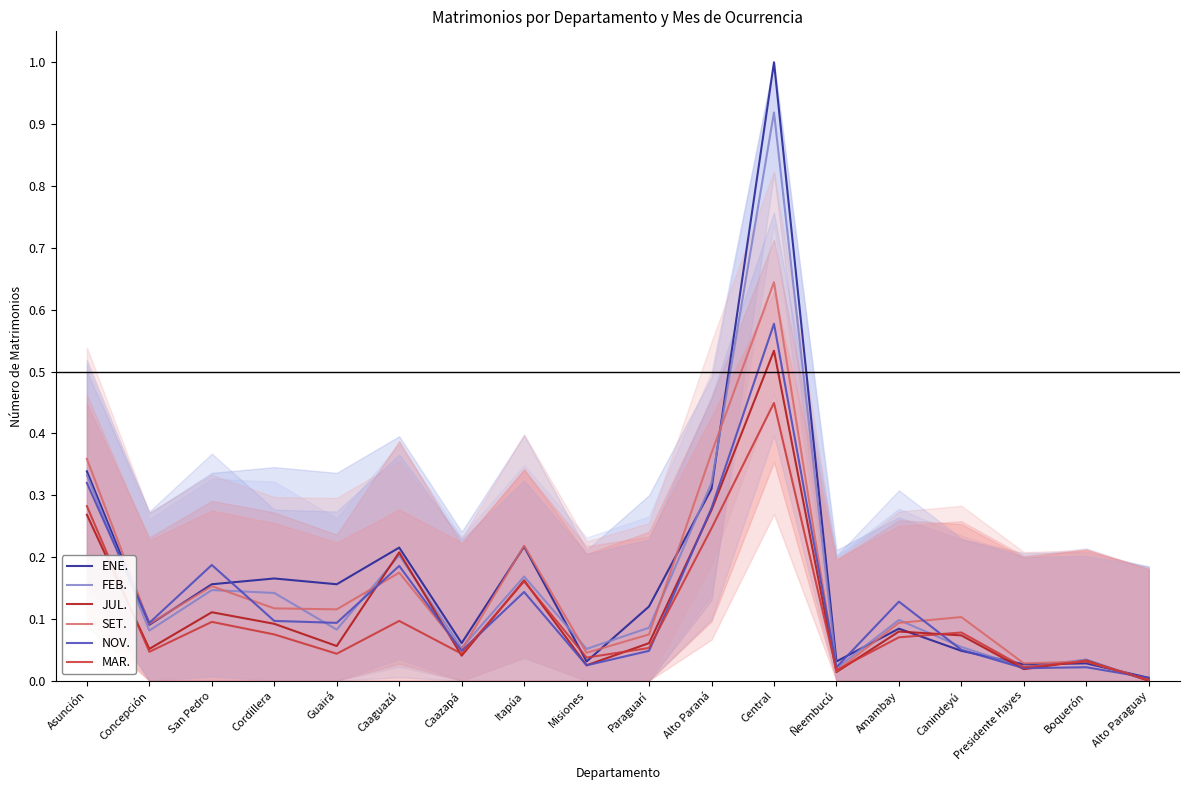

What is the value of the SET. point at the 14th from the left?

0.1